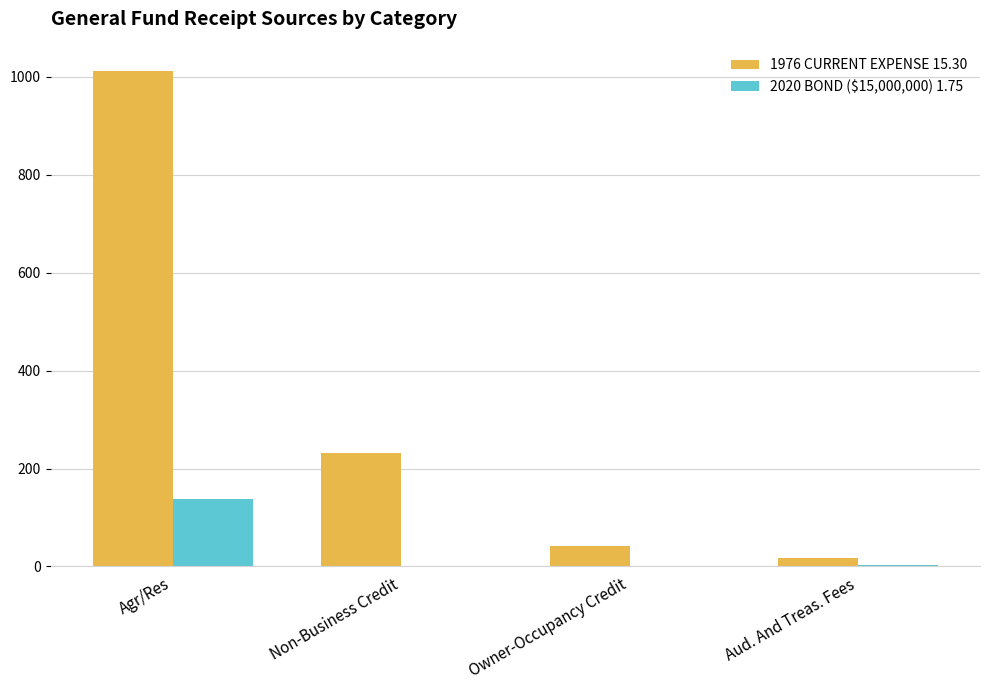

Which series has the largest total across all categories?

1976 CURRENT EXPENSE 15.30